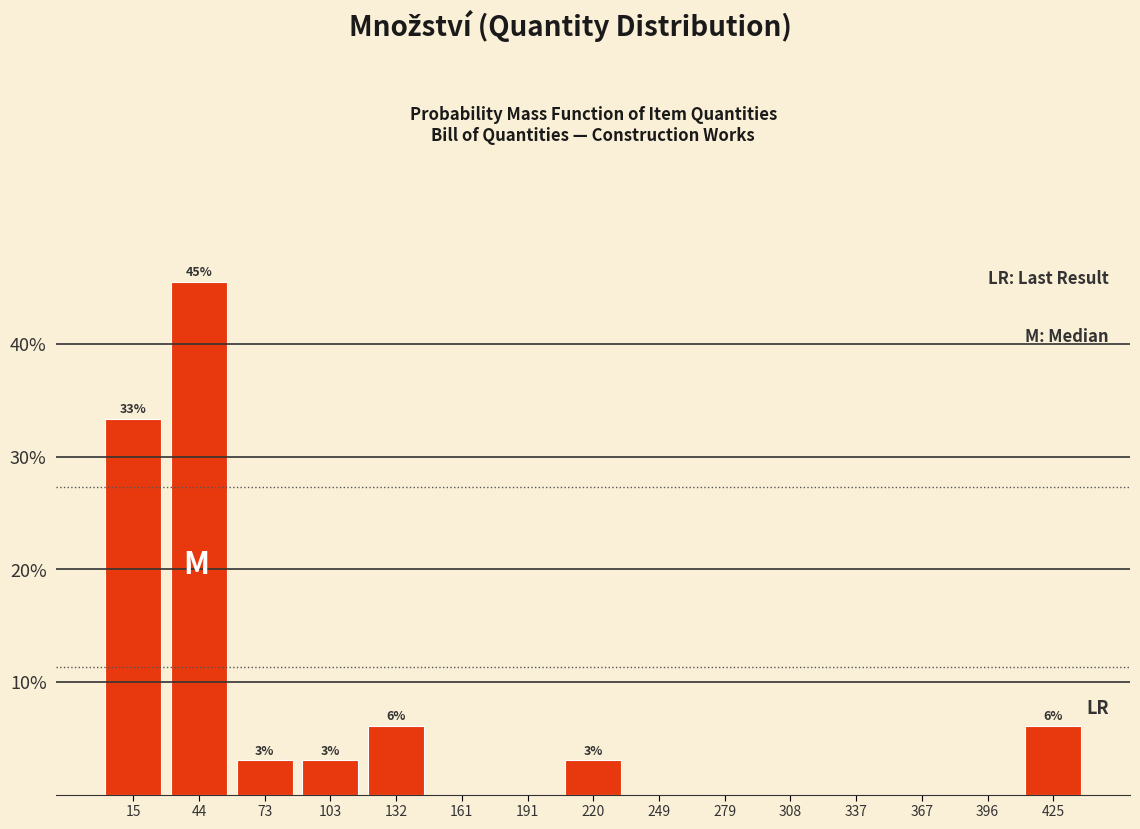

Over which range of the x-axis is the bar tallest?

30 to 60